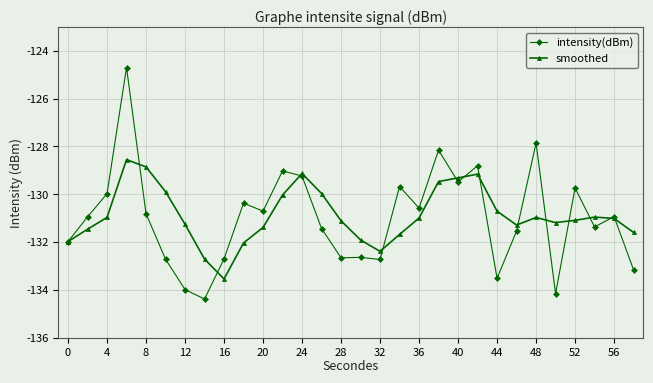

How many lines are shown in the chart?

2